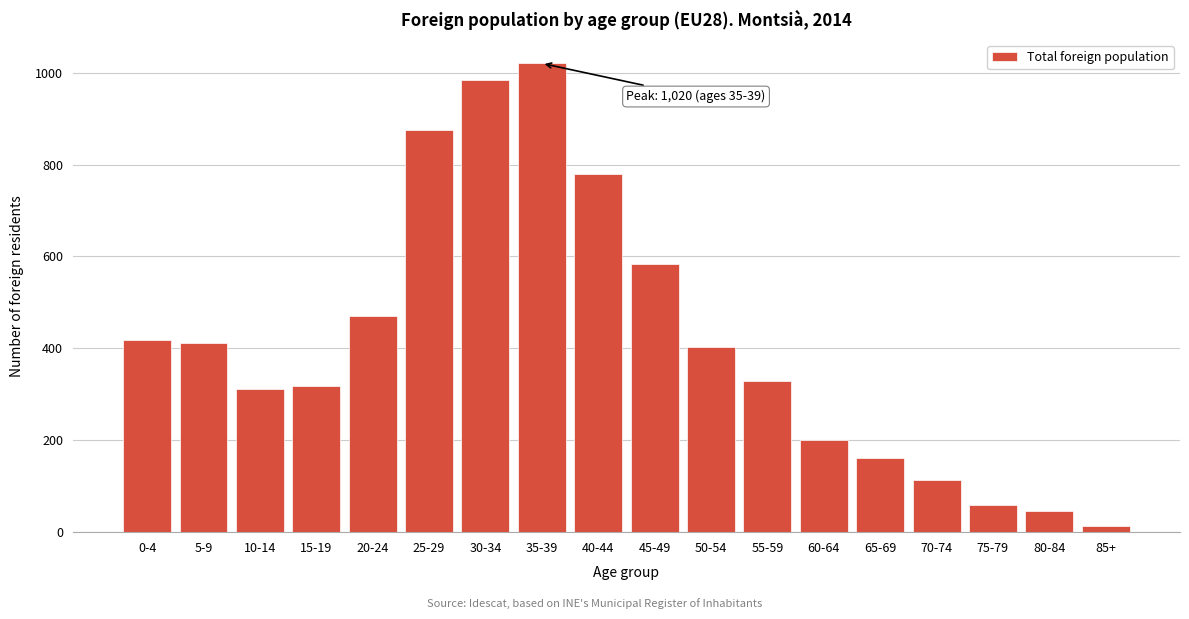

Reading right to left, extract all data points from this chart.

13	45	58	114	162	200	328	403	584	779	1020	983	874	470	318	311	411	419